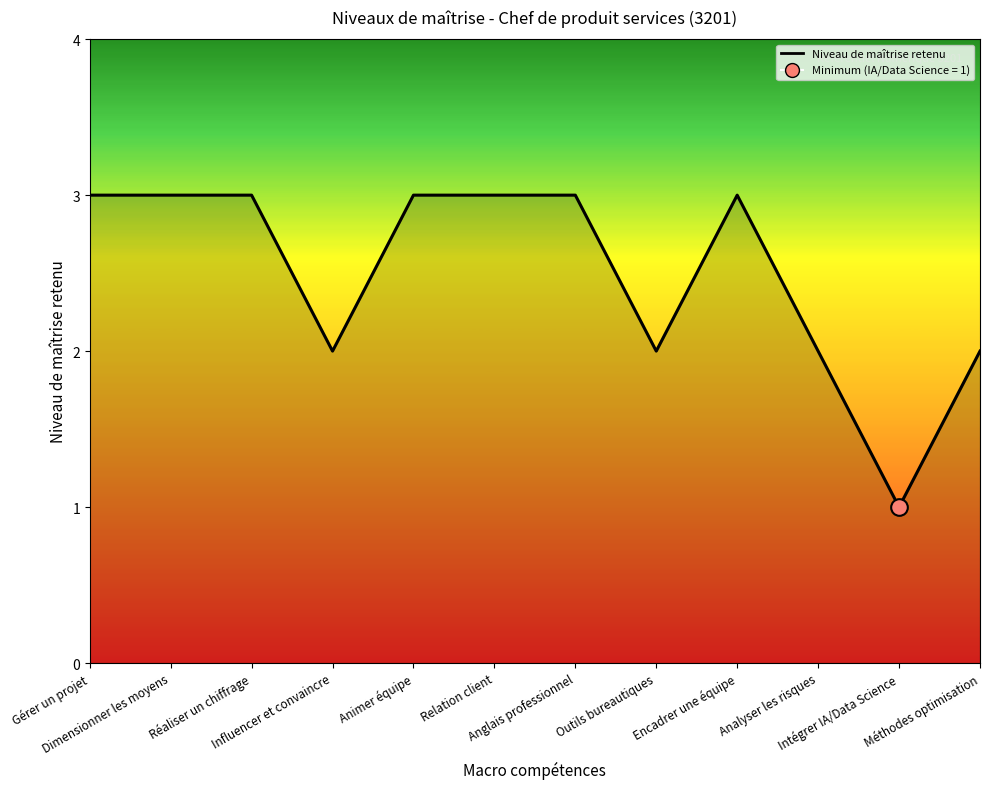

What is the greatest value displayed?

3